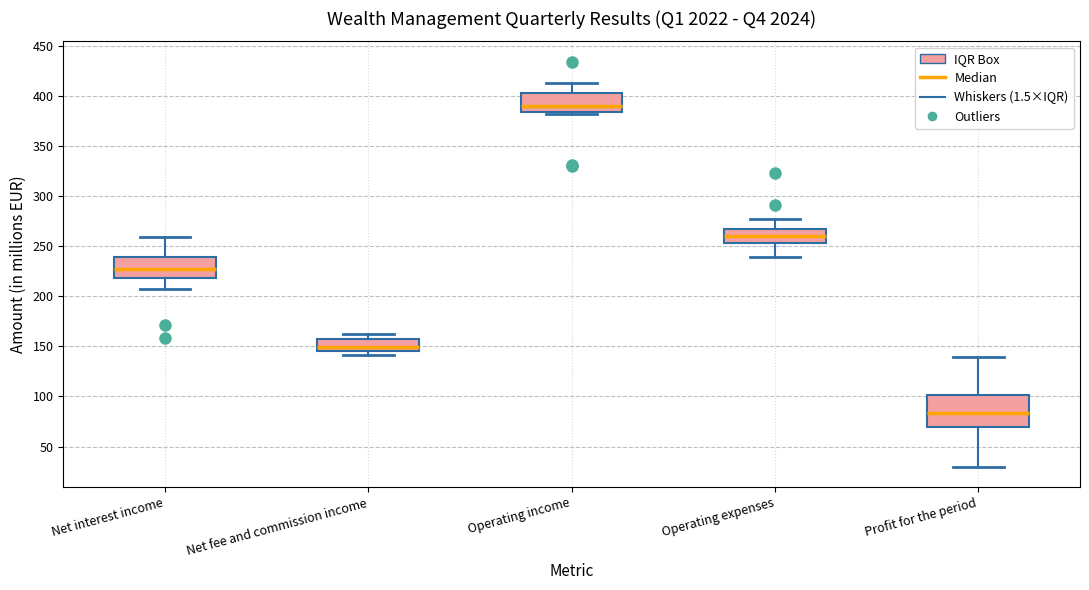

Which box's median line is the highest?

Operating income